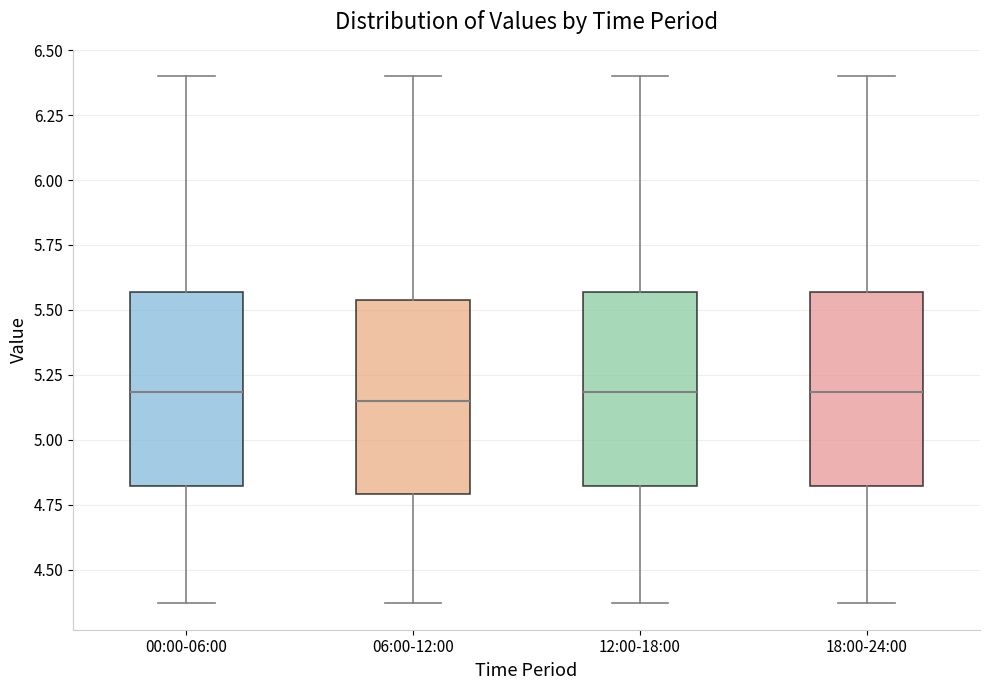

Reading left to right, read every box against the y-axis: the position of its median line, the range the box covers, and the ends of its whiskers. The values are not printed on the chart, so give them approximately, as read against the axis.

00:00-06:00: median 5.20, box 4.80 to 5.55, whiskers 4.35 to 6.40
06:00-12:00: median 5.15, box 4.80 to 5.55, whiskers 4.35 to 6.40
12:00-18:00: median 5.20, box 4.80 to 5.55, whiskers 4.35 to 6.40
18:00-24:00: median 5.20, box 4.80 to 5.55, whiskers 4.35 to 6.40